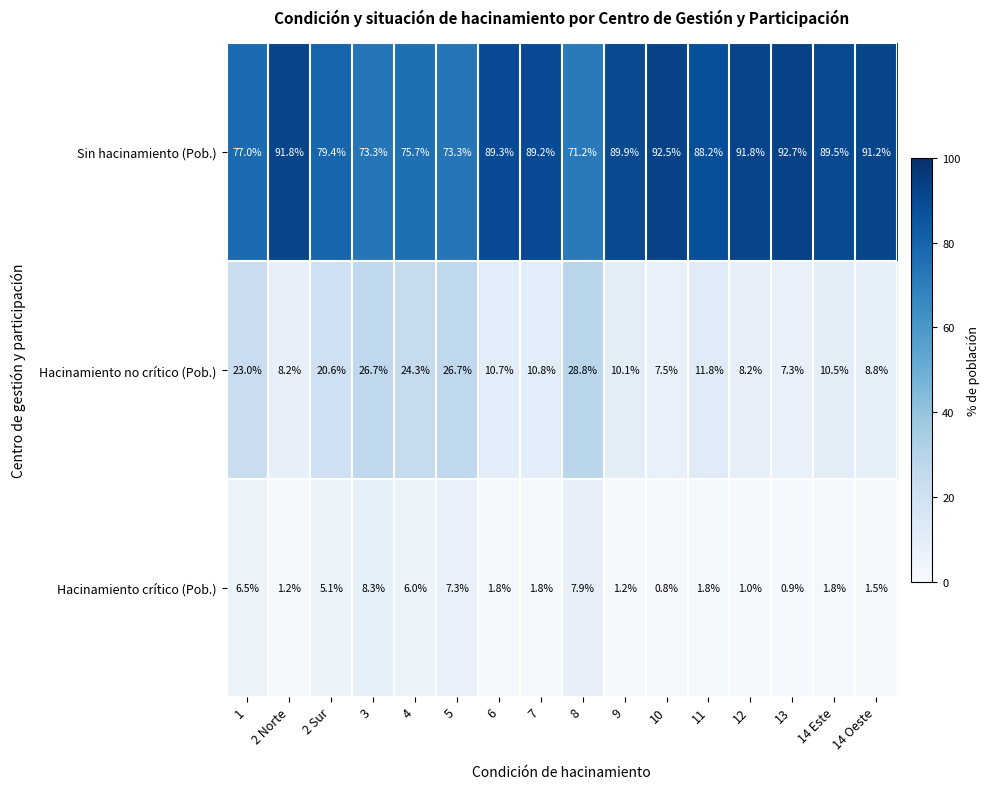

At how many categories does at least one series exceed 1?

16